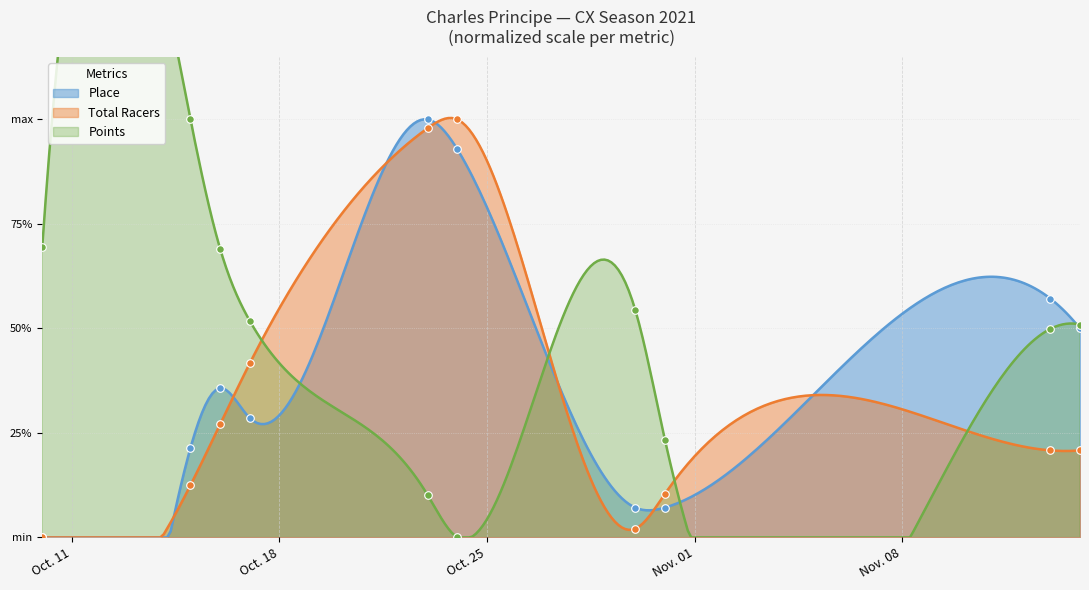

Which series reaches the maximum Y coordinate?

Place